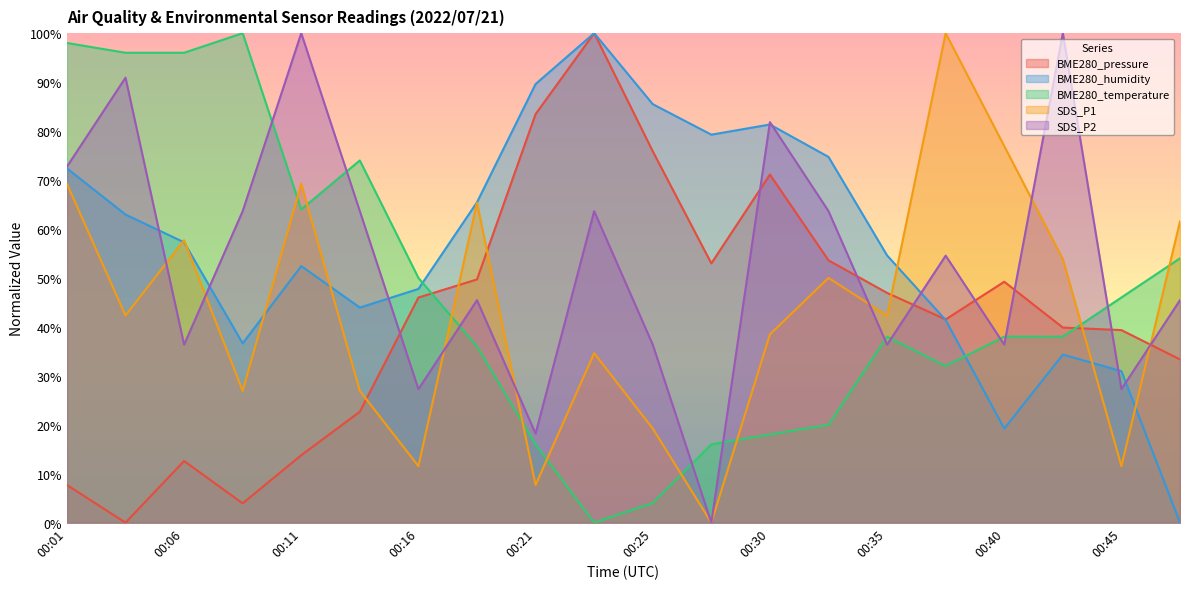

The value of BME280_temperature at 00:01 is 34.4. True or false?

False